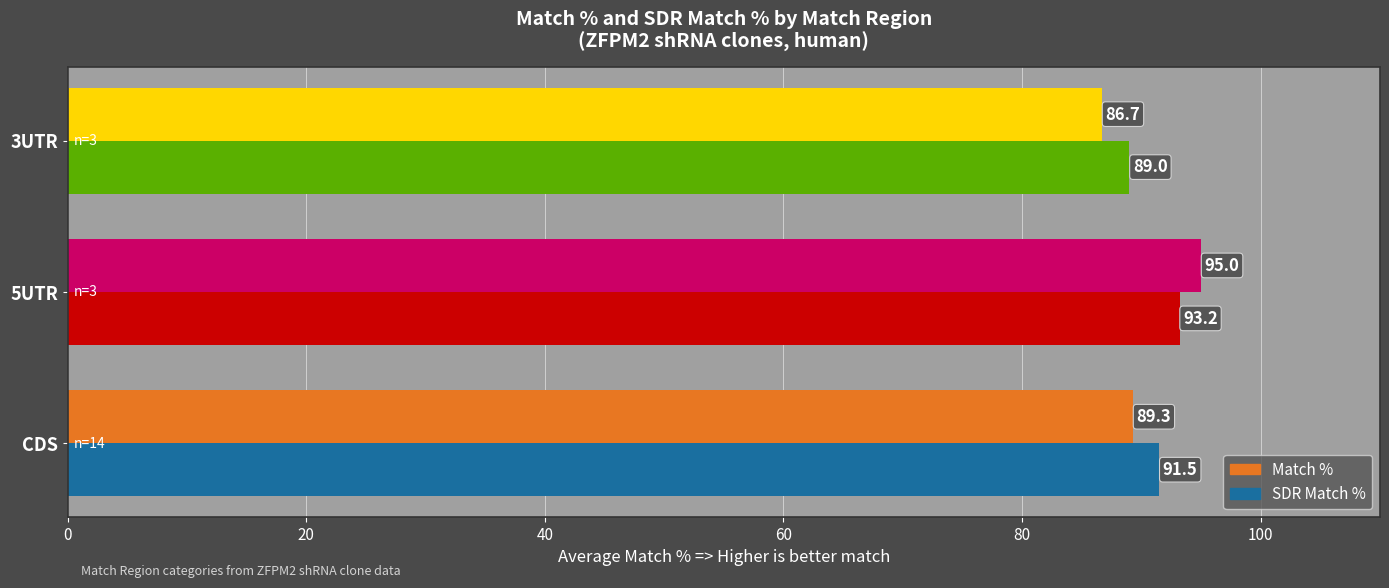

What is the difference between the maximum and second lowest values in the SDR Match % series?

1.7